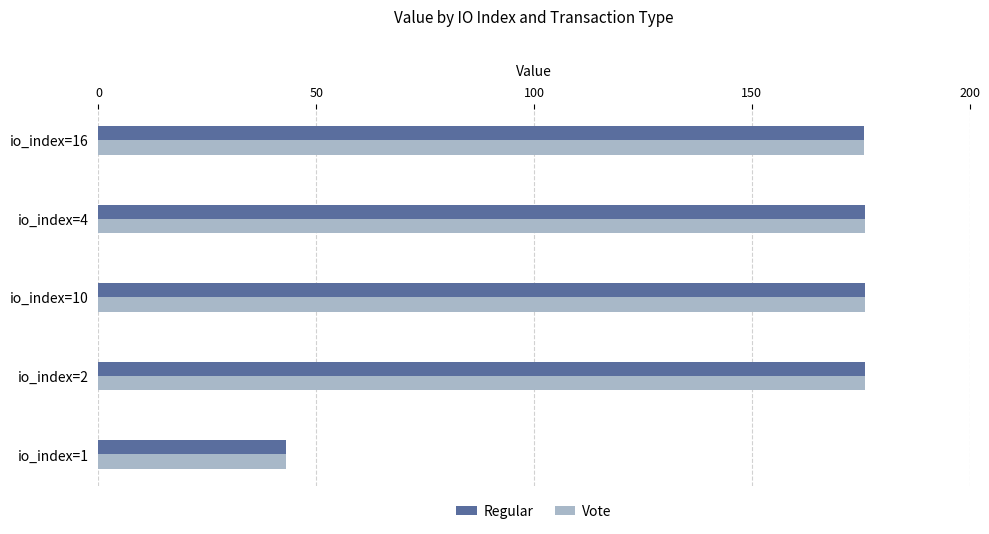

What is the average value of the Vote series?

149.3